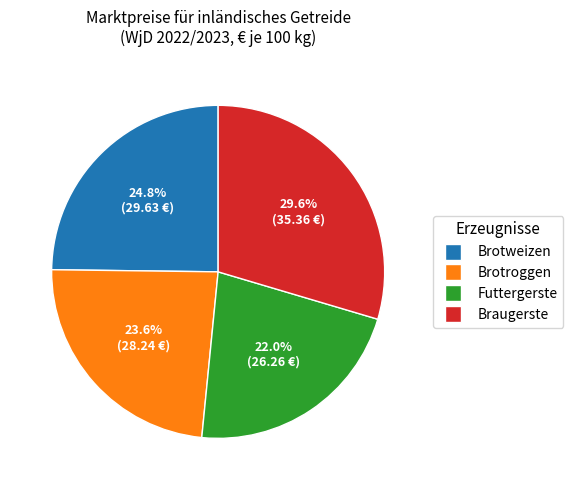

Approximately how many times larger is the value at Brotweizen compared to Braugerste?

0.8